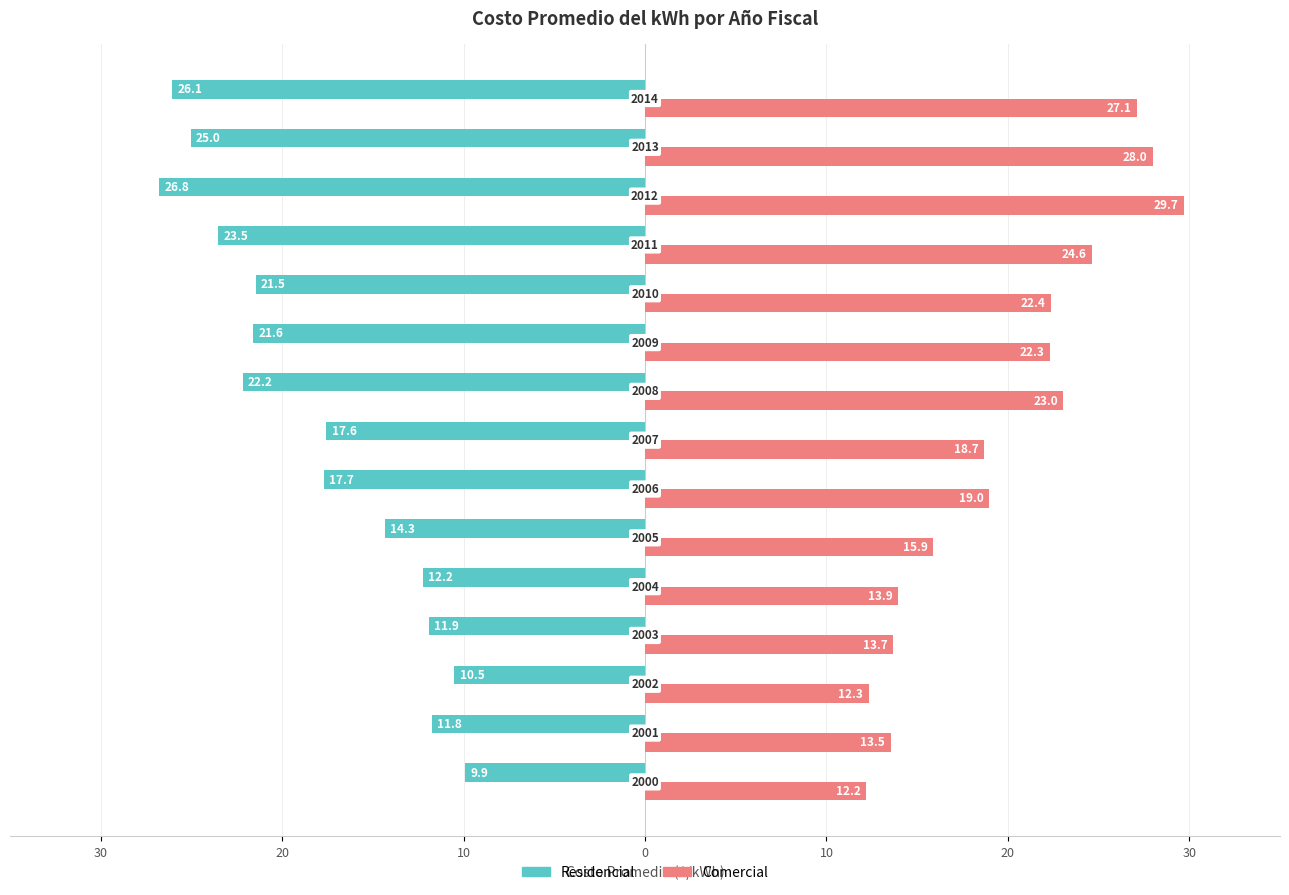

Reading right to left, list all the values displayed in this chart.

Residencial: -26.1	-25.0	-26.8	-23.5	-21.5	-21.6	-22.2	-17.6	-17.7	-14.3	-12.2	-11.9	-10.5	-11.8	-9.9
Comercial: 27.1	28.0	29.7	24.6	22.4	22.3	23.0	18.7	19.0	15.9	13.9	13.7	12.3	13.5	12.2